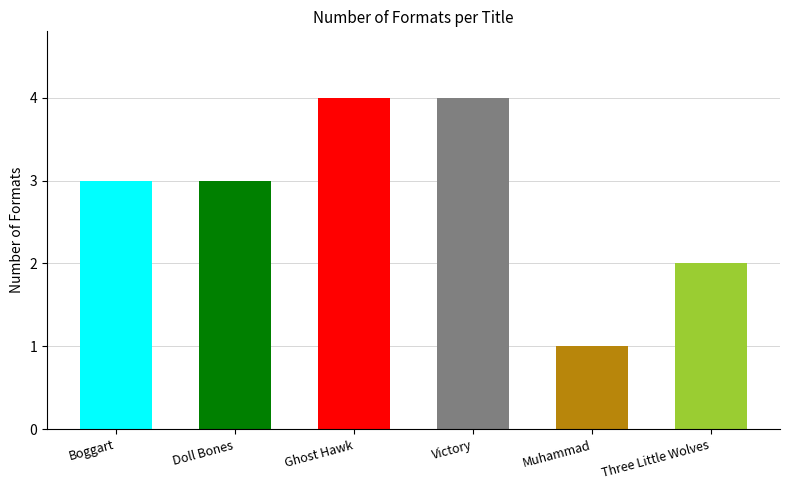

True or false: the data shows 2 at Three Little Wolves.

True